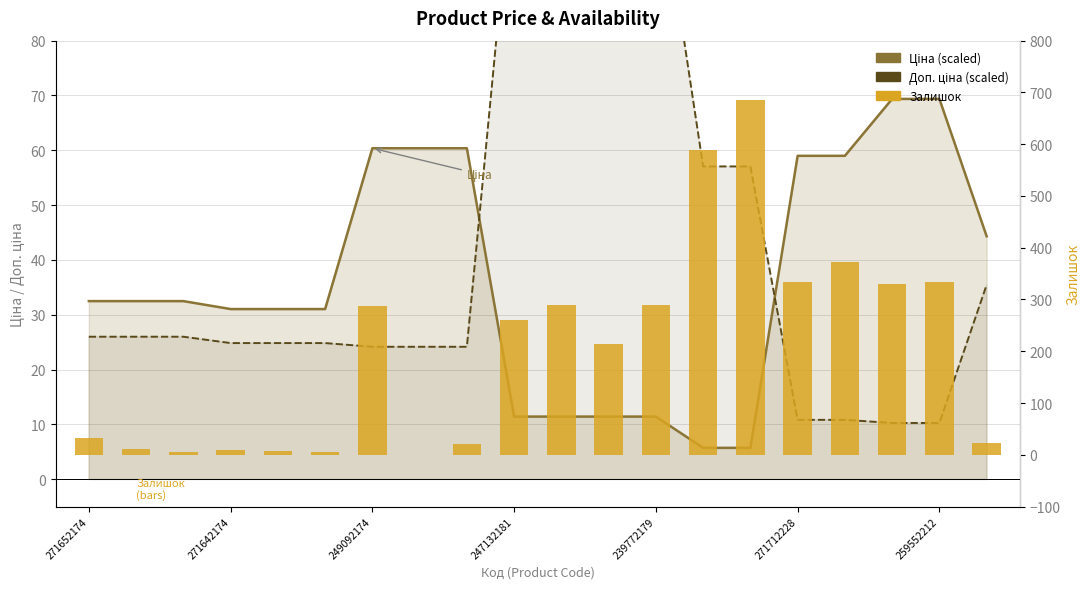

True or false: Ціна (scaled) has a value of 54.9 at 239772179.

False